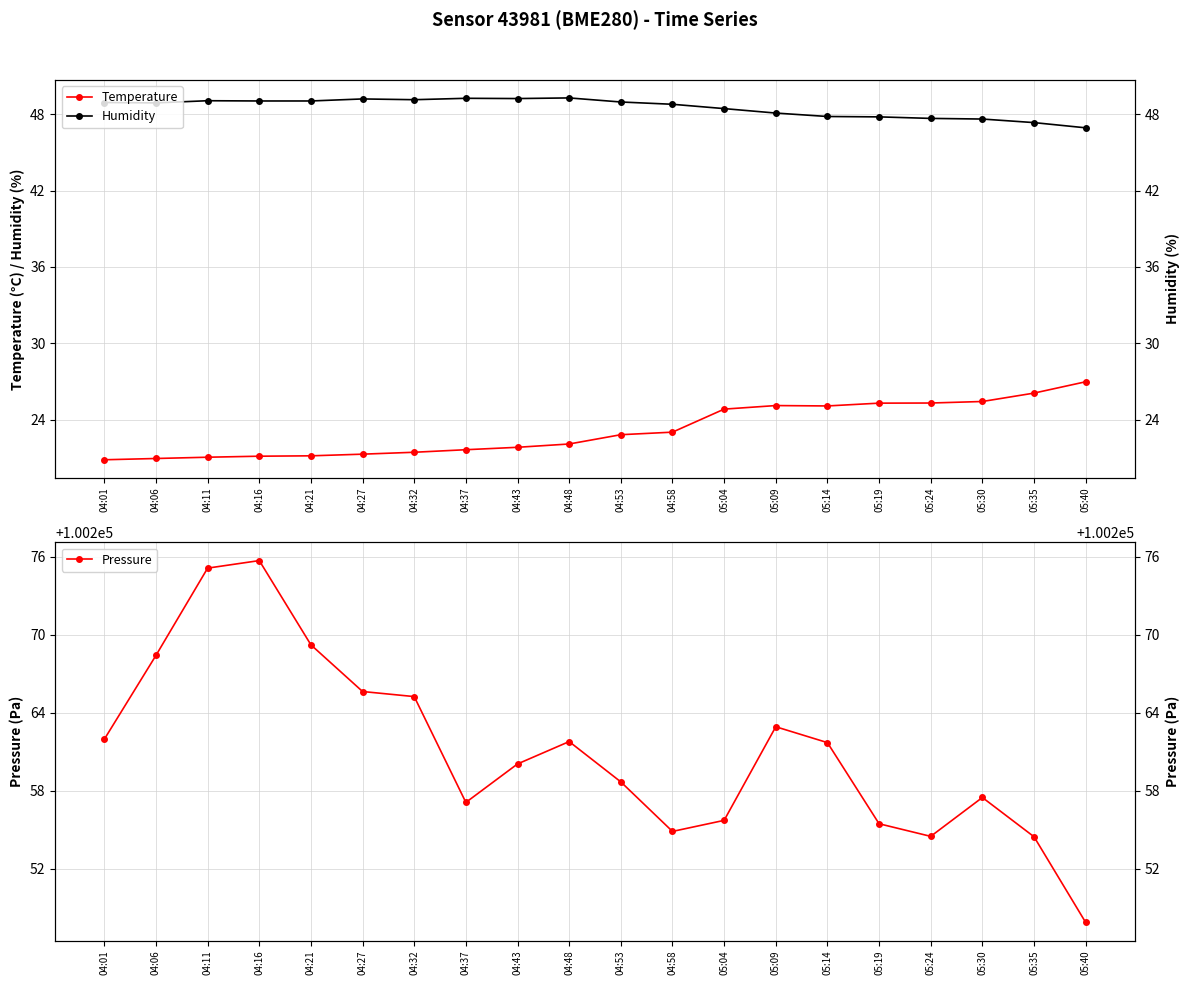

What is the difference between the highest and lowest values at 05:09?

100237.8